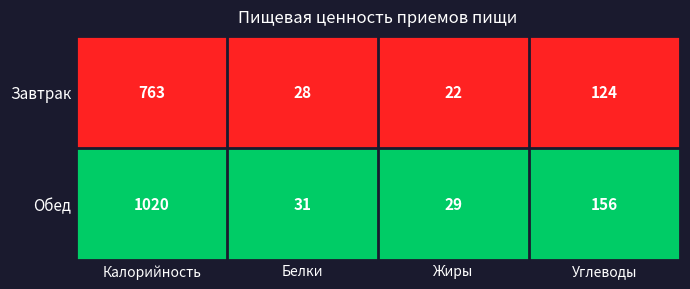

Rank the series by their maximum value, from lowest to highest.

Завтрак, Обед